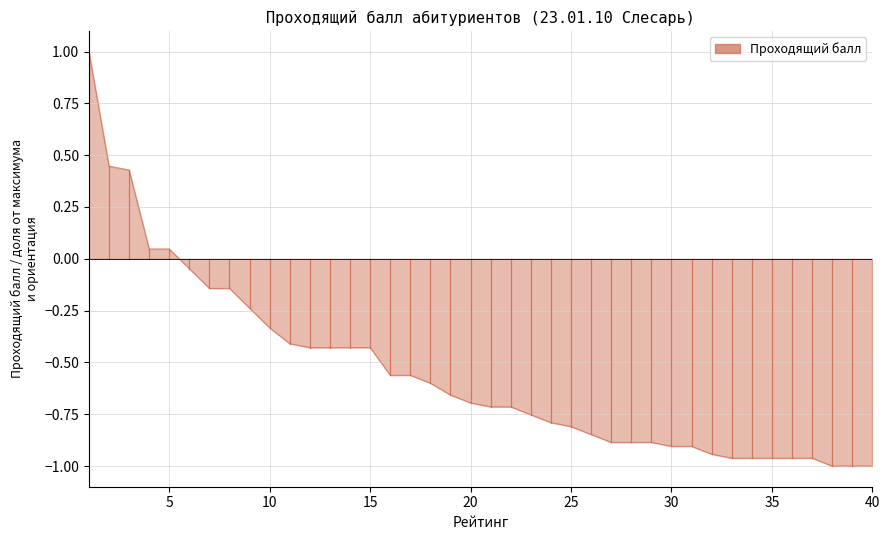

How many lines are shown in the chart?

1